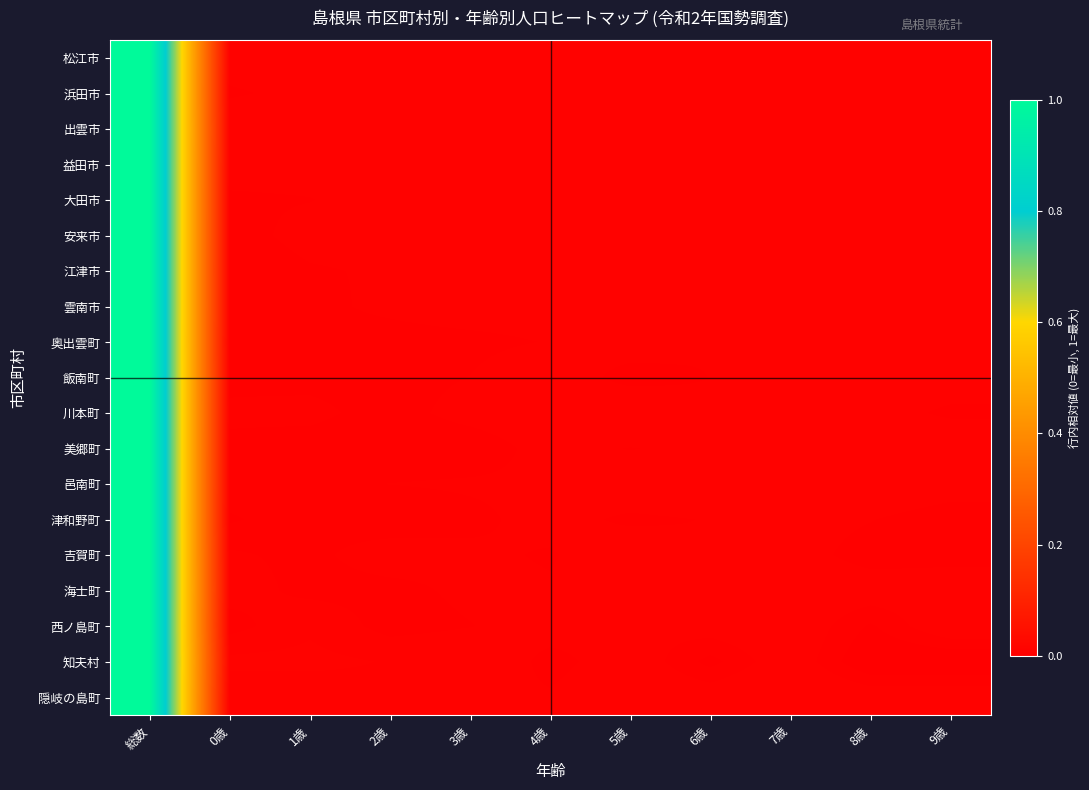

Reading right to left, extract all data points from this chart.

松江市: 9歳=0.0	8歳=0.0	7歳=0.0	6歳=0.0	5歳=0.0	4歳=0.0	3歳=0.0	2歳=0.0	1歳=0.0	0歳=0.0	総数=1.0
浜田市: 9歳=0.0	8歳=0.0	7歳=0.0	6歳=0.0	5歳=0.0	4歳=0.0	3歳=0.0	2歳=0.0	1歳=0.0	0歳=0.0	総数=1.0
出雲市: 9歳=0.0	8歳=0.0	7歳=0.0	6歳=0.0	5歳=0.0	4歳=0.0	3歳=0.0	2歳=0.0	1歳=0.0	0歳=0.0	総数=1.0
益田市: 9歳=0.0	8歳=0.0	7歳=0.0	6歳=0.0	5歳=0.0	4歳=0.0	3歳=0.0	2歳=0.0	1歳=0.0	0歳=0.0	総数=1.0
大田市: 9歳=0.0	8歳=0.0	7歳=0.0	6歳=0.0	5歳=0.0	4歳=0.0	3歳=0.0	2歳=0.0	1歳=0.0	0歳=0.0	総数=1.0
安来市: 9歳=0.0	8歳=0.0	7歳=0.0	6歳=0.0	5歳=0.0	4歳=0.0	3歳=0.0	2歳=0.0	1歳=0.0	0歳=0.0	総数=1.0
江津市: 9歳=0.0	8歳=0.0	7歳=0.0	6歳=0.0	5歳=0.0	4歳=0.0	3歳=0.0	2歳=0.0	1歳=0.0	0歳=0.0	総数=1.0
雲南市: 9歳=0.0	8歳=0.0	7歳=0.0	6歳=0.0	5歳=0.0	4歳=0.0	3歳=0.0	2歳=0.0	1歳=0.0	0歳=0.0	総数=1.0
奥出雲町: 9歳=0.0	8歳=0.0	7歳=0.0	6歳=0.0	5歳=0.0	4歳=0.0	3歳=0.0	2歳=0.0	1歳=0.0	0歳=0.0	総数=1.0
飯南町: 9歳=0.0	8歳=0.0	7歳=0.0	6歳=0.0	5歳=0.0	4歳=0.0	3歳=0.0	2歳=0.0	1歳=0.0	0歳=0.0	総数=1.0
川本町: 9歳=0.0	8歳=0.0	7歳=0.0	6歳=0.0	5歳=0.0	4歳=0.0	3歳=0.0	2歳=0.0	1歳=0.0	0歳=0.0	総数=1.0
美郷町: 9歳=0.0	8歳=0.0	7歳=0.0	6歳=0.0	5歳=0.0	4歳=0.0	3歳=0.0	2歳=0.0	1歳=0.0	0歳=0.0	総数=1.0
邑南町: 9歳=0.0	8歳=0.0	7歳=0.0	6歳=0.0	5歳=0.0	4歳=0.0	3歳=0.0	2歳=0.0	1歳=0.0	0歳=0.0	総数=1.0
津和野町: 9歳=0.0	8歳=0.0	7歳=0.0	6歳=0.0	5歳=0.0	4歳=0.0	3歳=0.0	2歳=0.0	1歳=0.0	0歳=0.0	総数=1.0
吉賀町: 9歳=0.0	8歳=0.0	7歳=0.0	6歳=0.0	5歳=0.0	4歳=0.0	3歳=0.0	2歳=0.0	1歳=0.0	0歳=0.0	総数=1.0
海士町: 9歳=0.0	8歳=0.0	7歳=0.0	6歳=0.0	5歳=0.0	4歳=0.0	3歳=0.0	2歳=0.0	1歳=0.0	0歳=0.0	総数=1.0
西ノ島町: 9歳=0.0	8歳=0.0	7歳=0.0	6歳=0.0	5歳=0.0	4歳=0.0	3歳=0.0	2歳=0.0	1歳=0.0	0歳=0.0	総数=1.0
知夫村: 9歳=0.0	8歳=0.0	7歳=0.0	6歳=0.0	5歳=0.0	4歳=0.0	3歳=0.0	2歳=0.0	1歳=0.0	0歳=0.0	総数=1.0
隠岐の島町: 9歳=0.0	8歳=0.0	7歳=0.0	6歳=0.0	5歳=0.0	4歳=0.0	3歳=0.0	2歳=0.0	1歳=0.0	0歳=0.0	総数=1.0